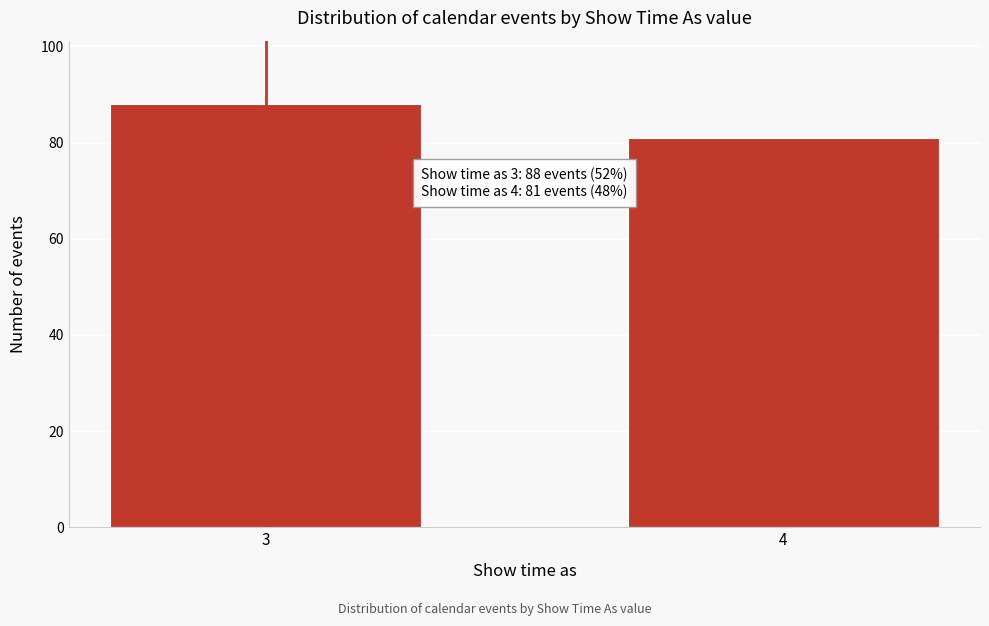

Reading left to right, what are all the values shown in this chart?

3=88	4=81